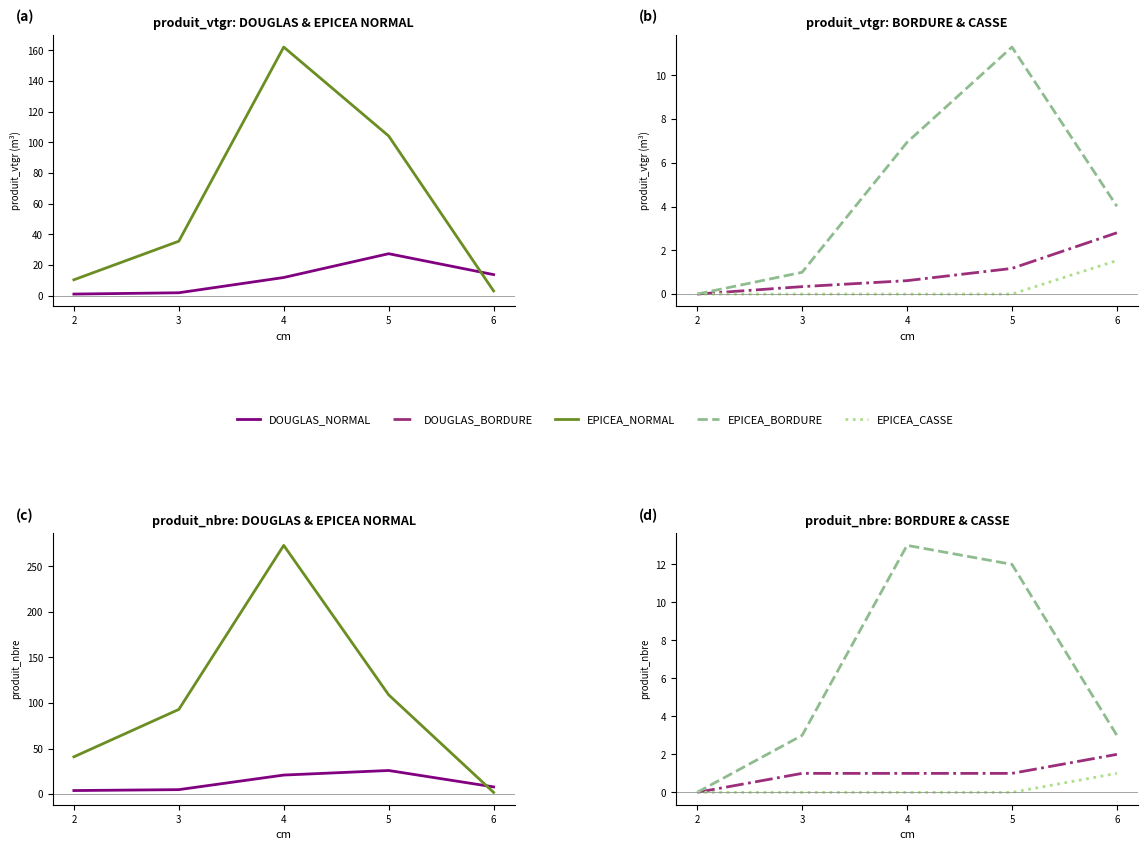

What is the difference between the EPICEA_NORMAL values at 6 and 3?

91